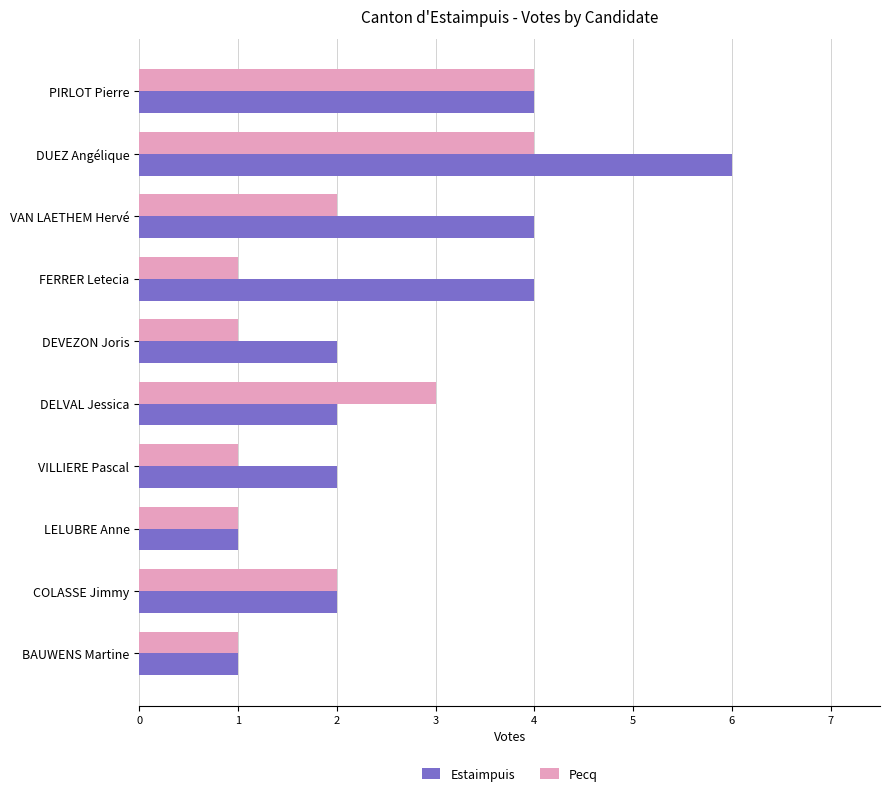

What is the difference between the maximum and second lowest values in the Estaimpuis series?

5